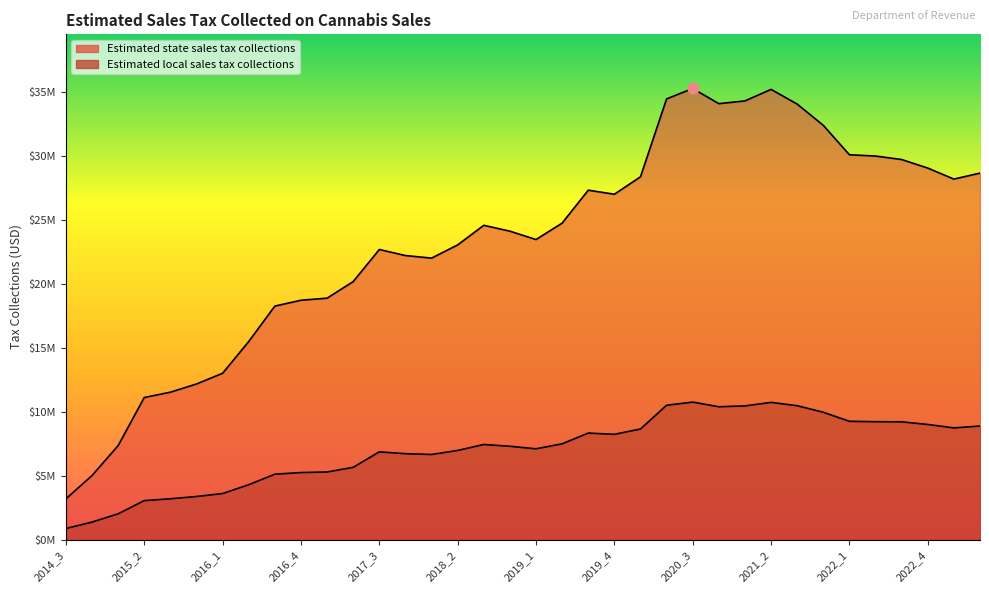

Is the value of Estimated local sales tax collections at 2019_2 greater than the value of Estimated state sales tax collections at 2014_4?

Yes